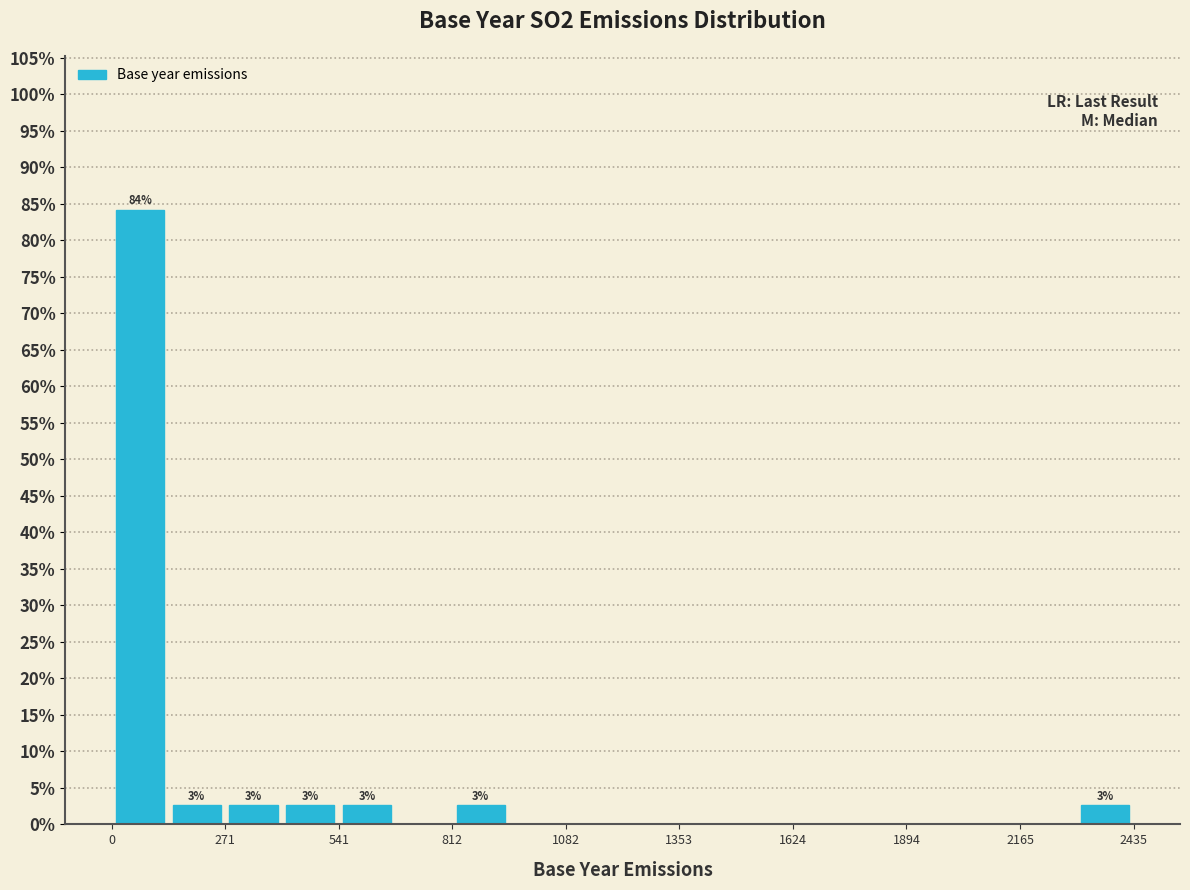

Read against the x-axis, roughly where is the centre of the tallest bar?

50